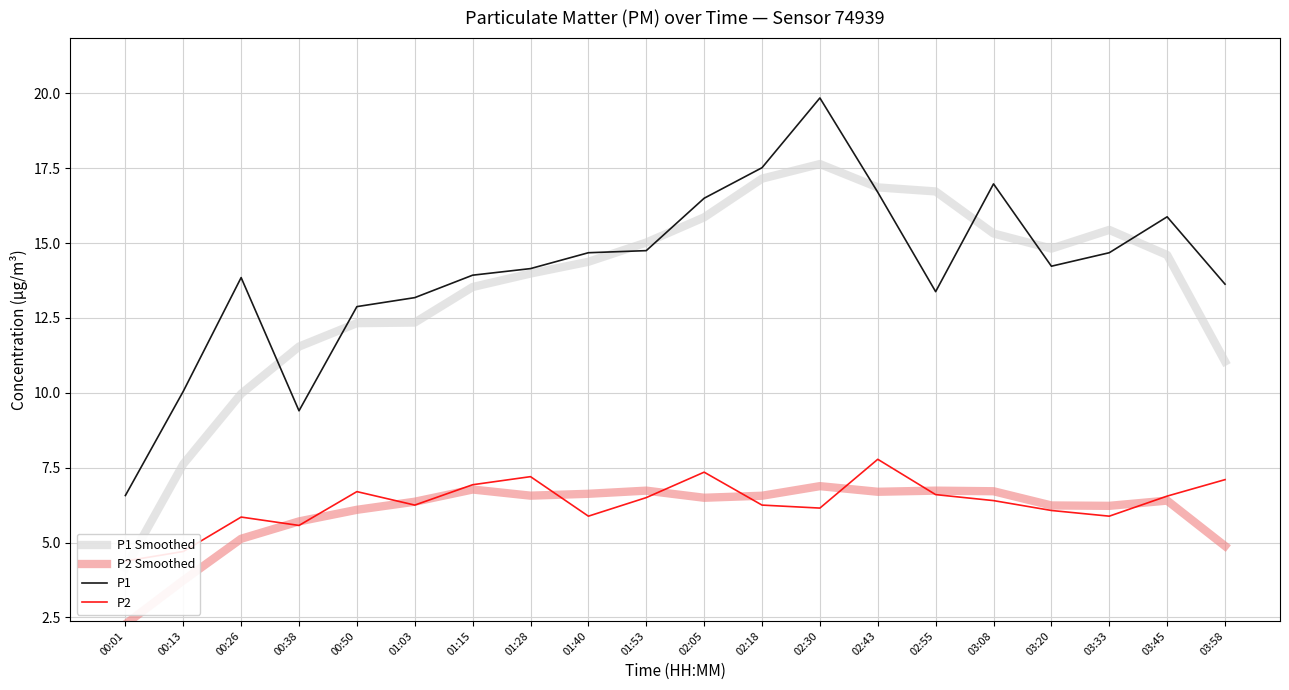

What is the label of the 3rd point from the left?

00:26